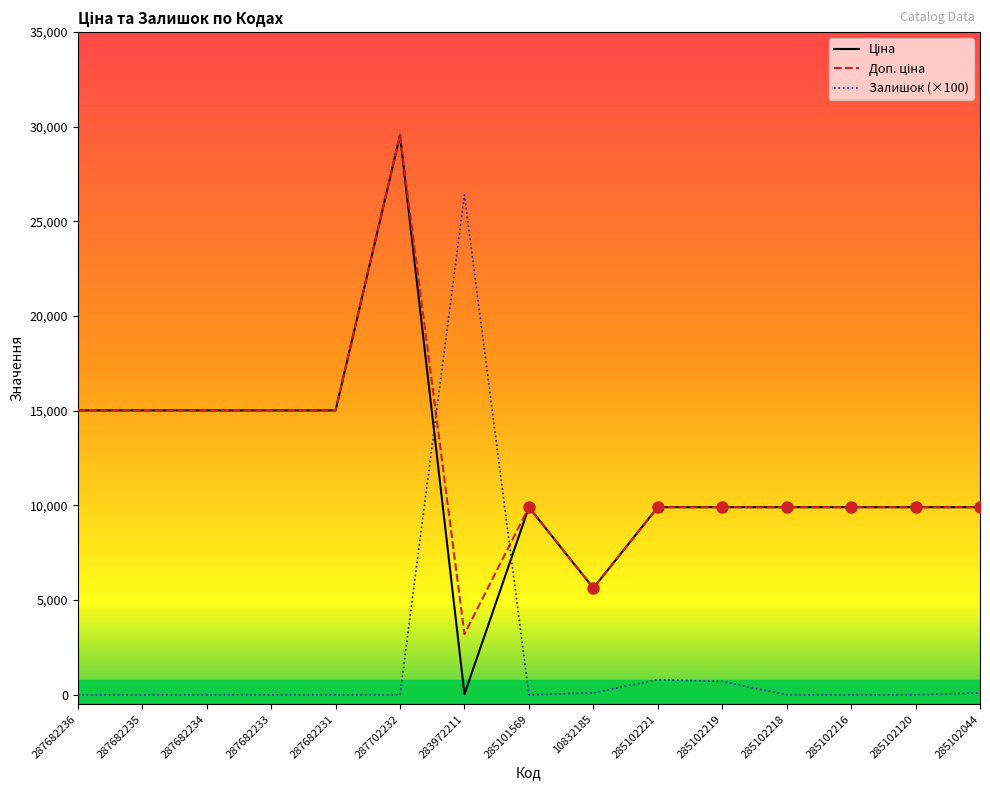

At how many categories does at least one series exceed 20982?

2